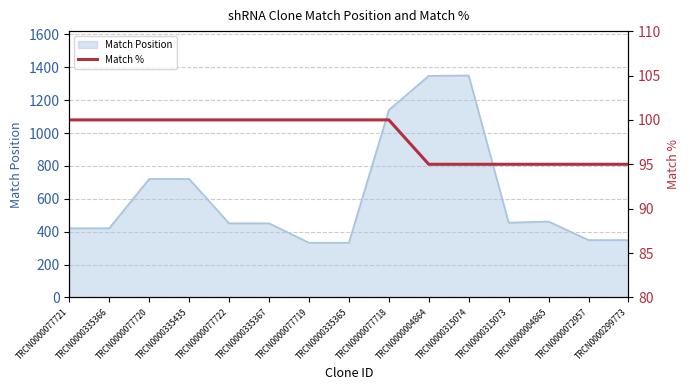

What is the maximum value for Match Position?

1350